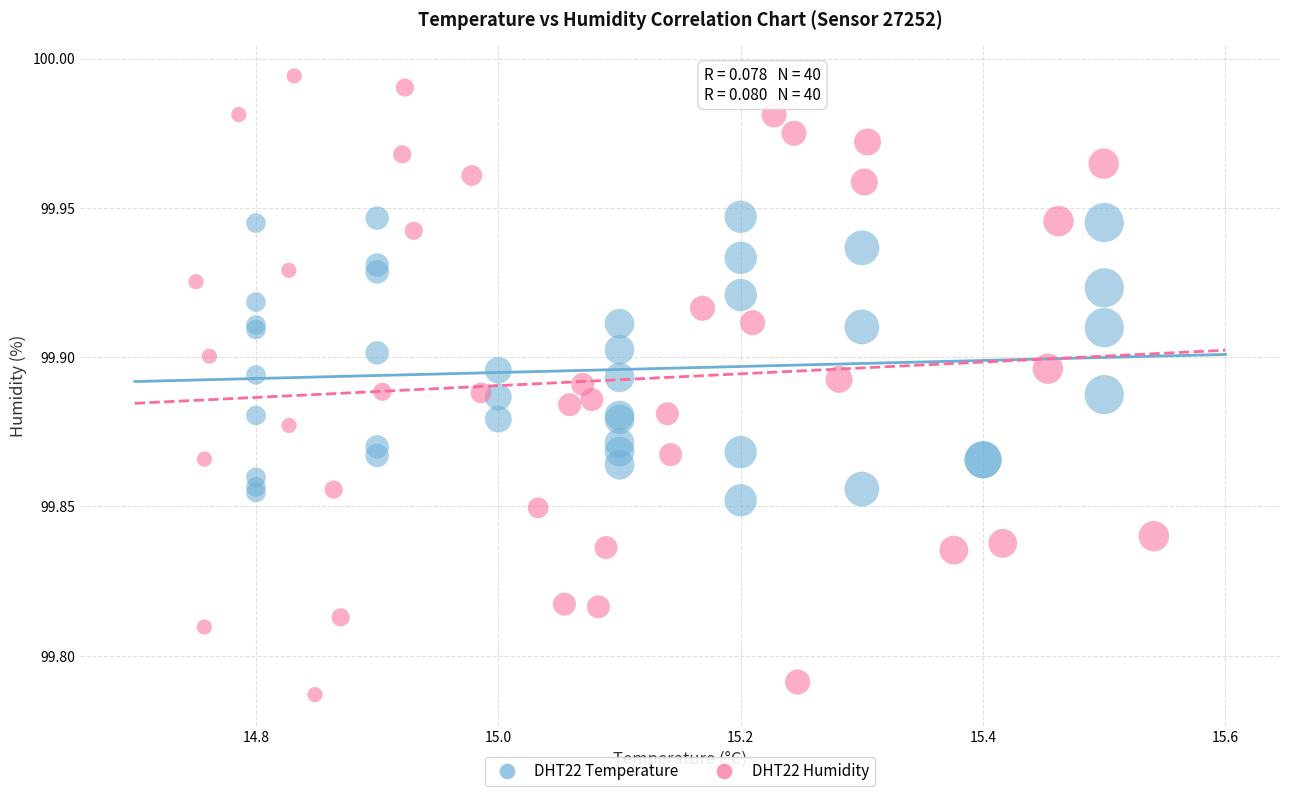

Which series reaches the maximum Y coordinate?

DHT22 Humidity